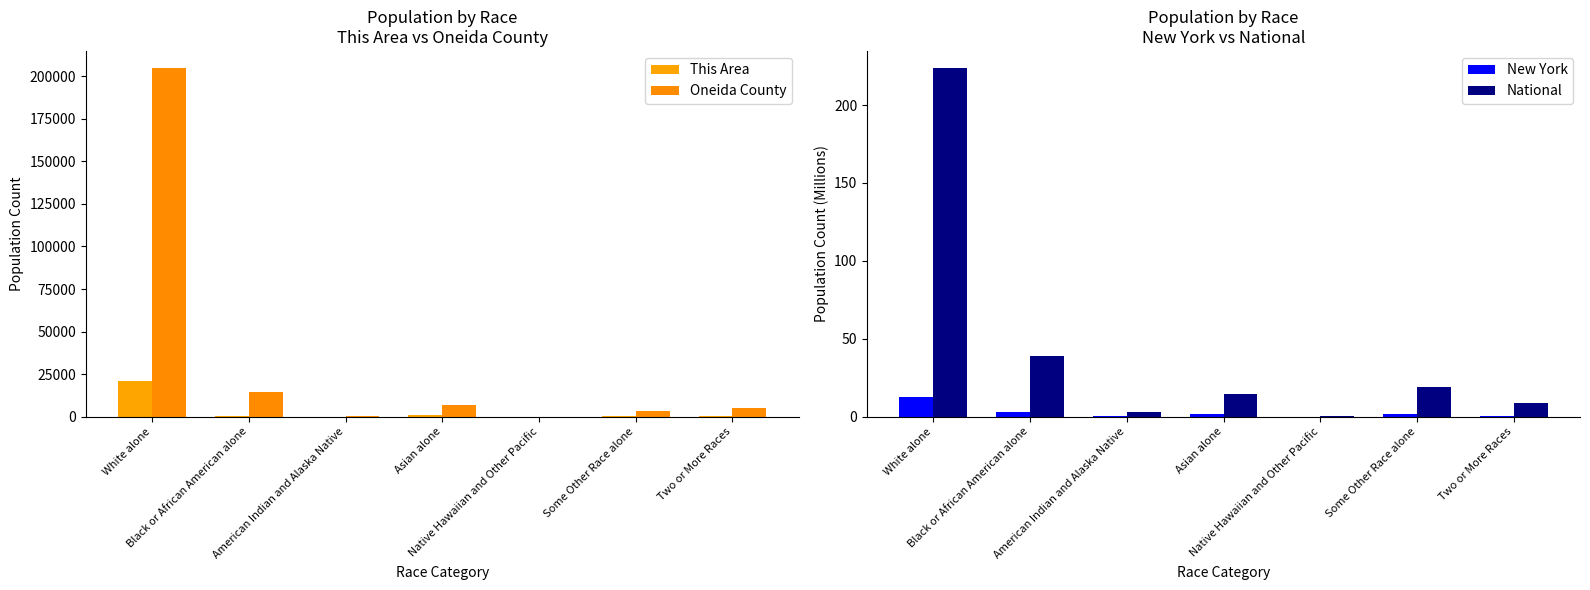

What is the sum of all Oneida County values?

234878